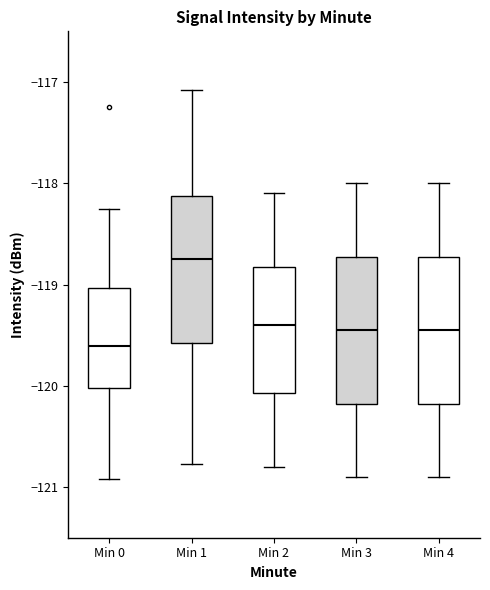

Reading left to right, read every box against the y-axis: the position of its median line, the range the box covers, and the ends of its whiskers. The values are not printed on the chart, so give them approximately, as read against the axis.

Min 0: median -119.6, box -120.0 to -119.0, whiskers -120.9 to -118.3
Min 1: median -118.7, box -119.6 to -118.1, whiskers -120.8 to -117.1
Min 2: median -119.4, box -120.1 to -118.8, whiskers -120.8 to -118.1
Min 3: median -119.4, box -120.2 to -118.7, whiskers -120.9 to -118.0
Min 4: median -119.4, box -120.2 to -118.7, whiskers -120.9 to -118.0